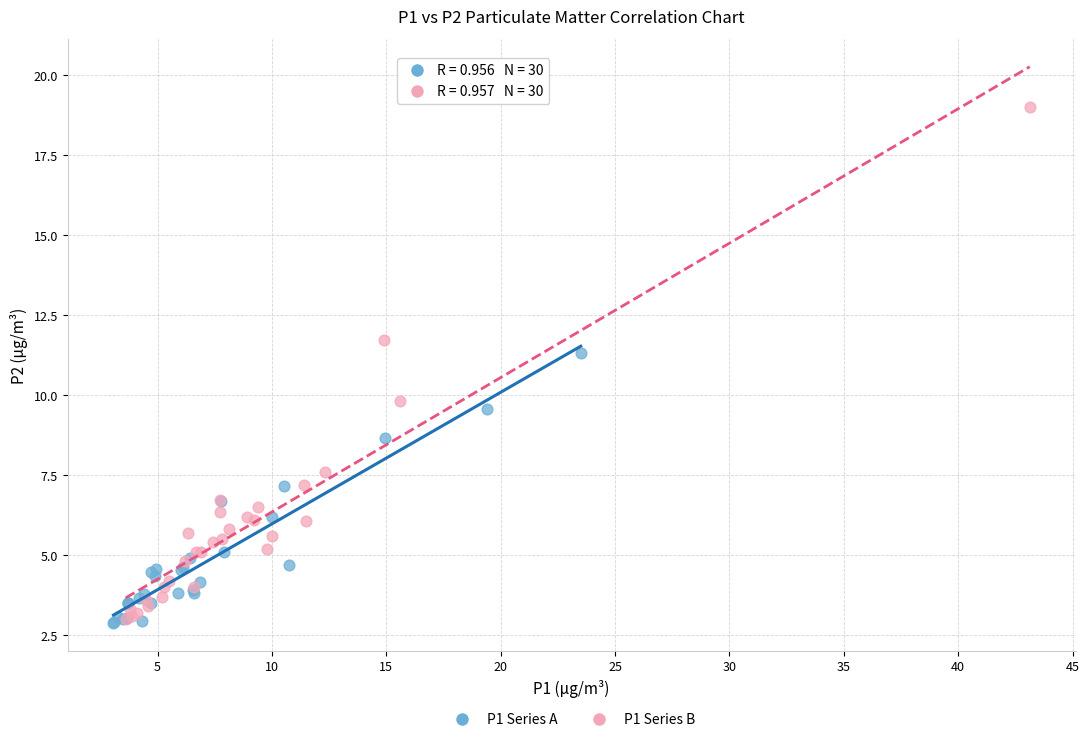

Which series reaches the maximum Y coordinate?

P1 Series B